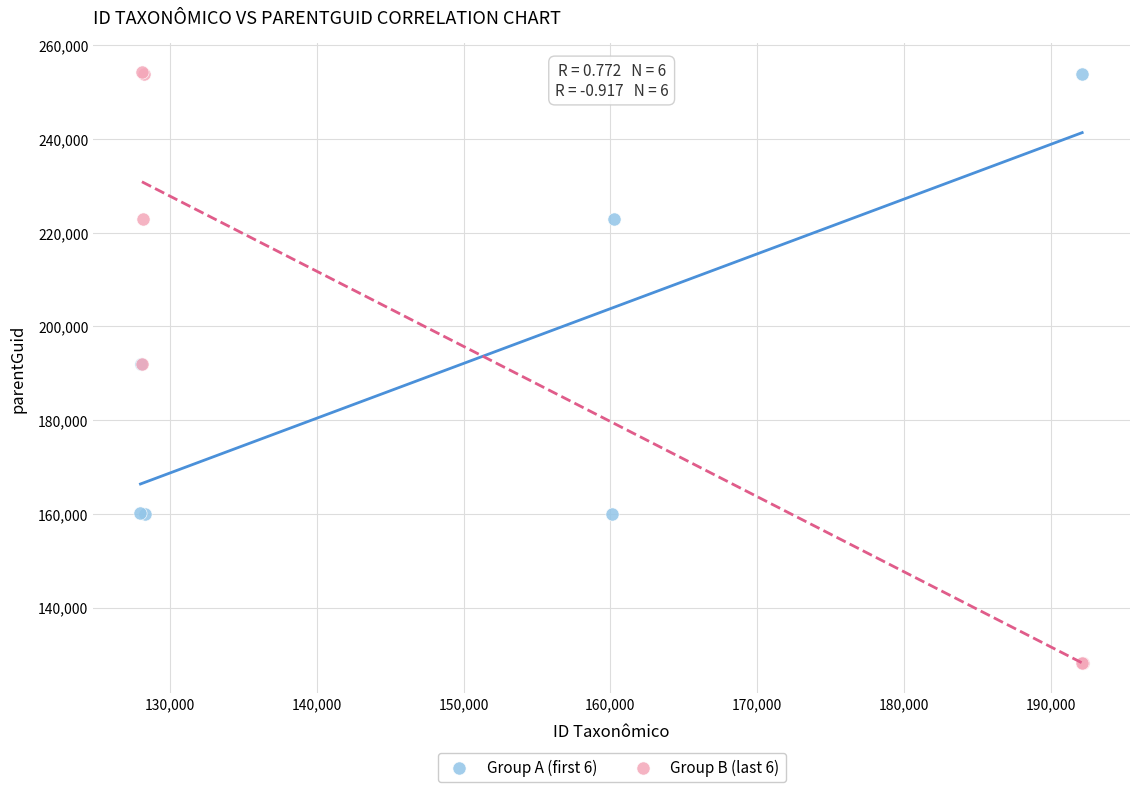

What are all the series names shown in the legend?

Group A (first 6), Group B (last 6)